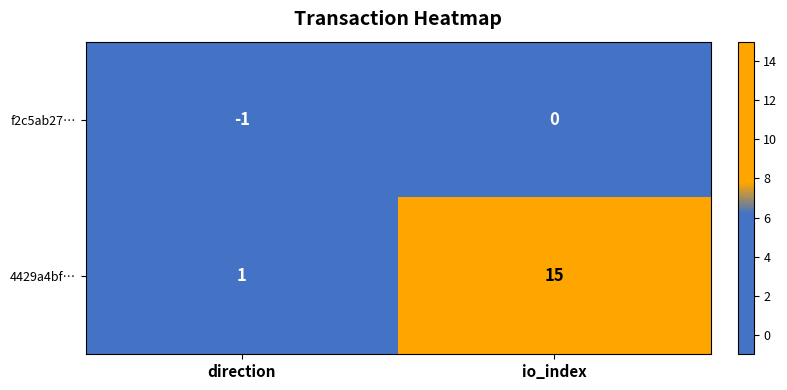

Reading left to right, what are all the values shown in this chart?

f2c5ab27…: direction=-1	io_index=0
4429a4bf…: direction=1	io_index=15